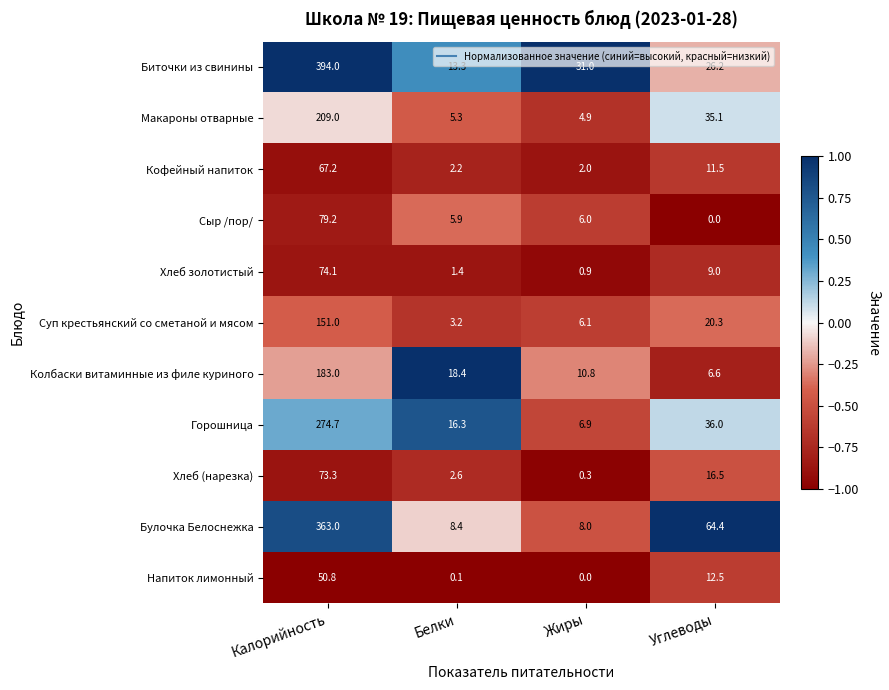

Between Белки and Жиры, which series saw the biggest shift?

Биточки из свинины